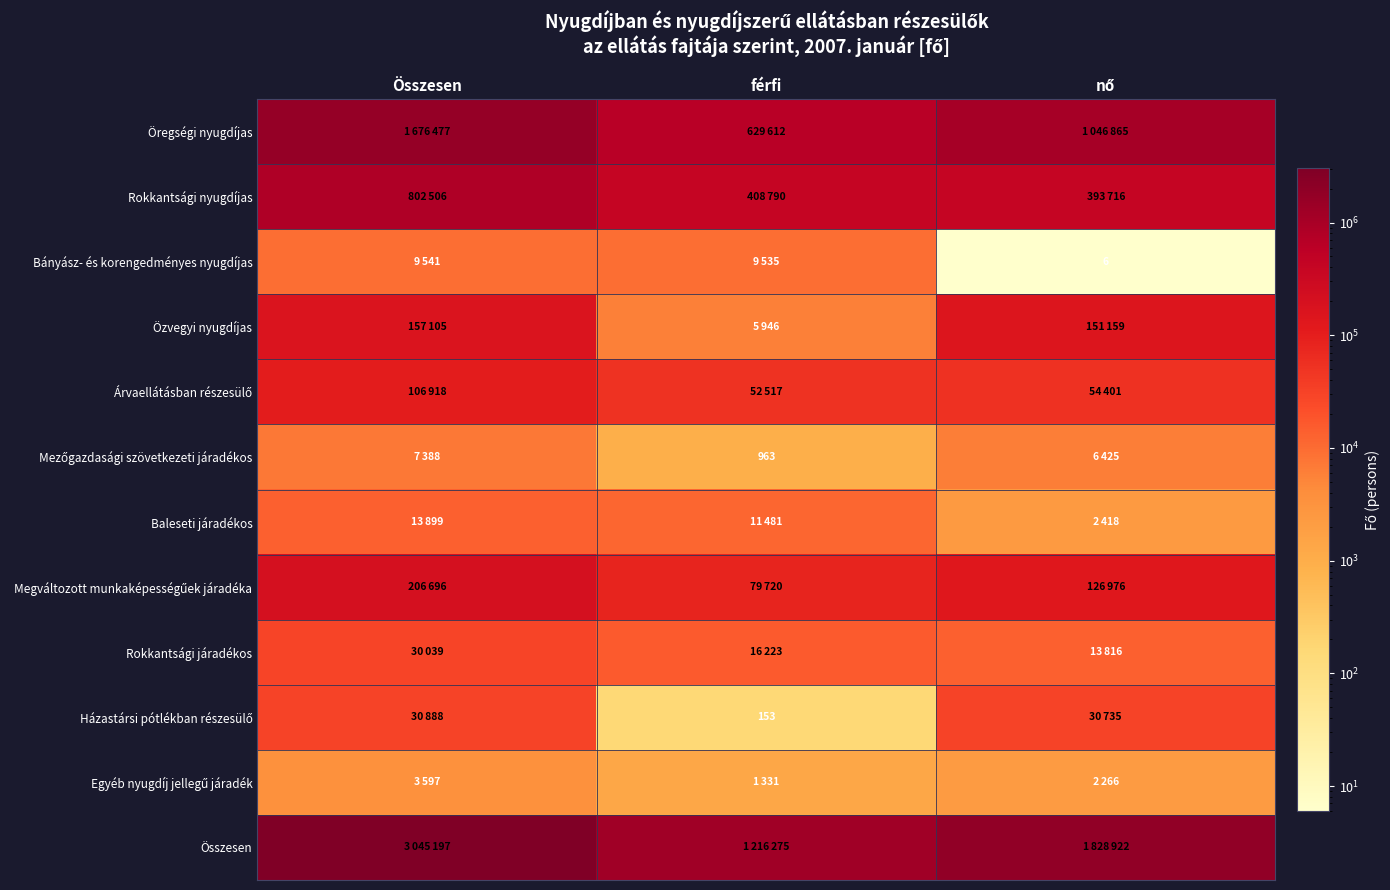

What is the maximum value for Árvaellátásban részesülő?

106918